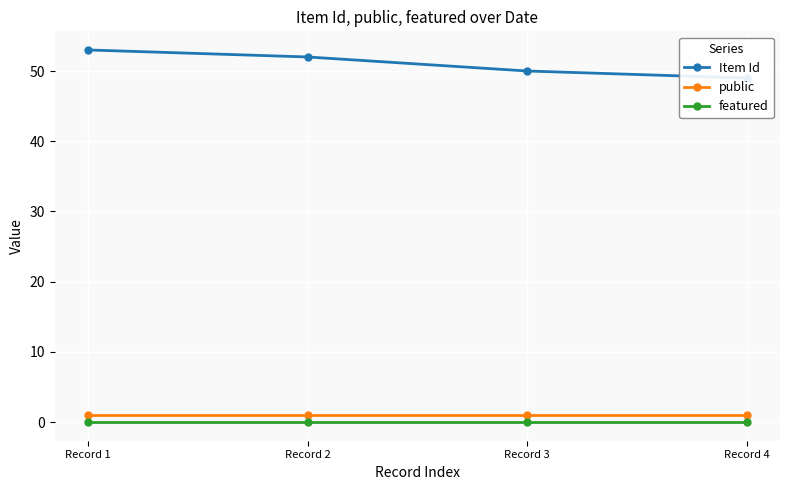

At which label does Item Id reach its peak?

Record 1